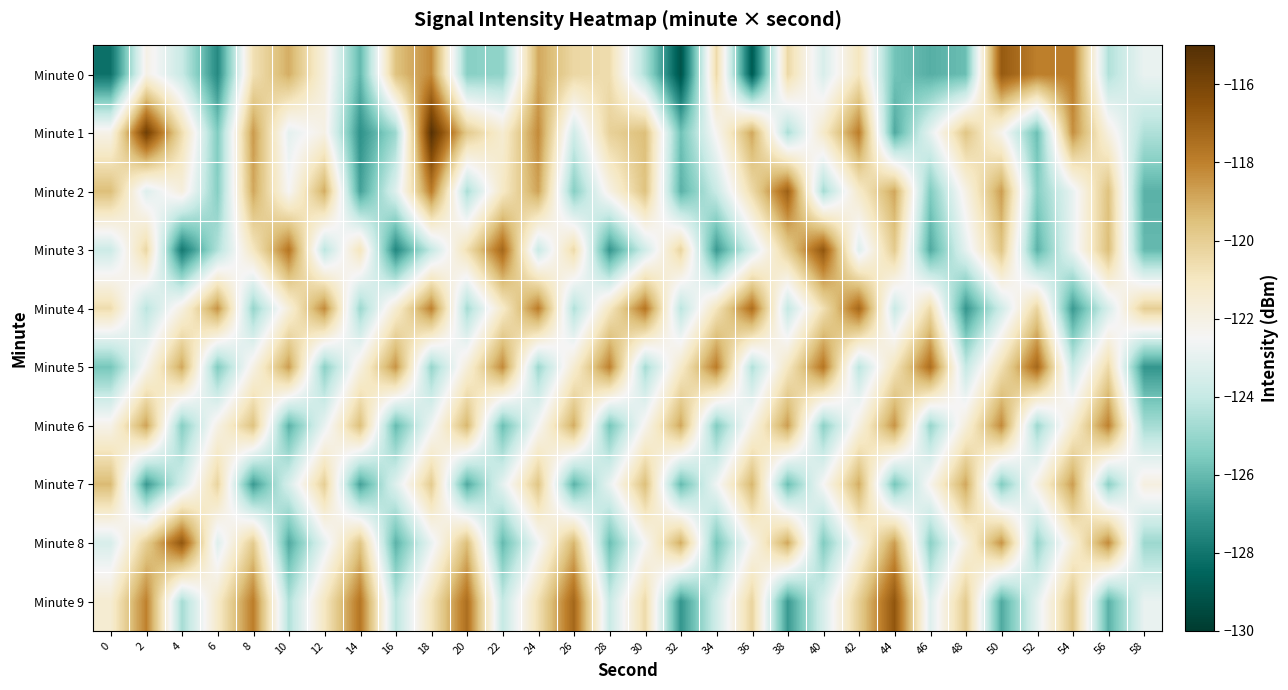

At 56, list the series in order from largest to smallest.

Minute 6, Minute 8, Minute 3, Minute 2, Minute 5, Minute 1, Minute 4, Minute 0, Minute 7, Minute 9